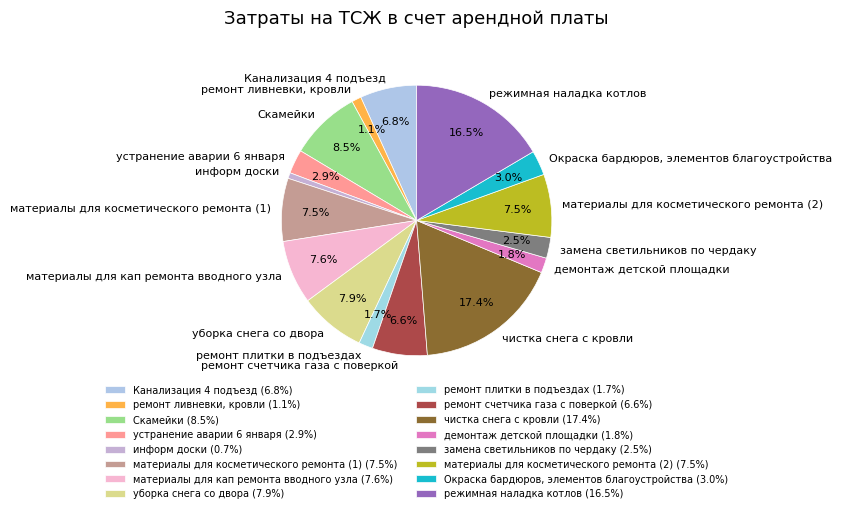

Approximately how many times larger is the value at демонтаж детской площадки compared to чистка снега с кровли?

0.1